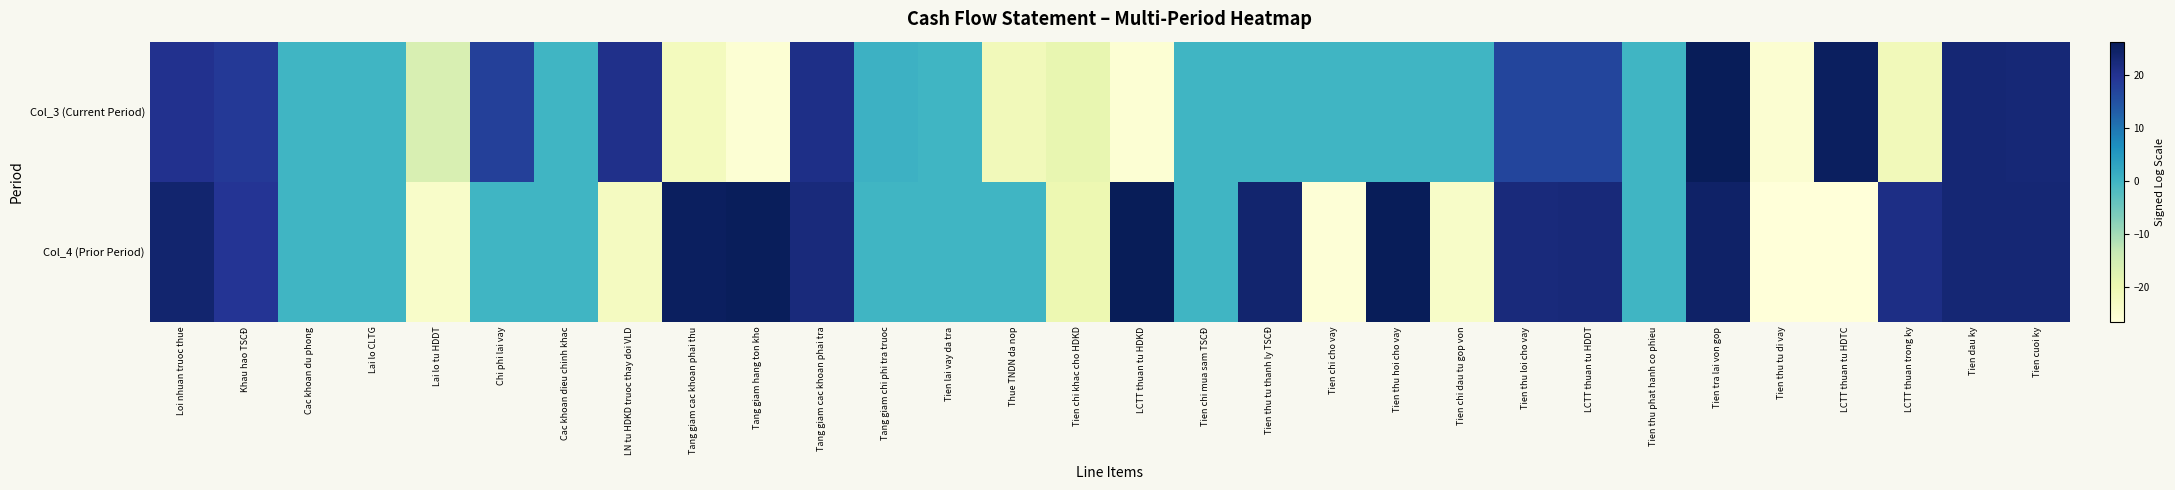

List the series in order of their overall mean, lowest first.

Col_3 (Current Period), Col_4 (Prior Period)